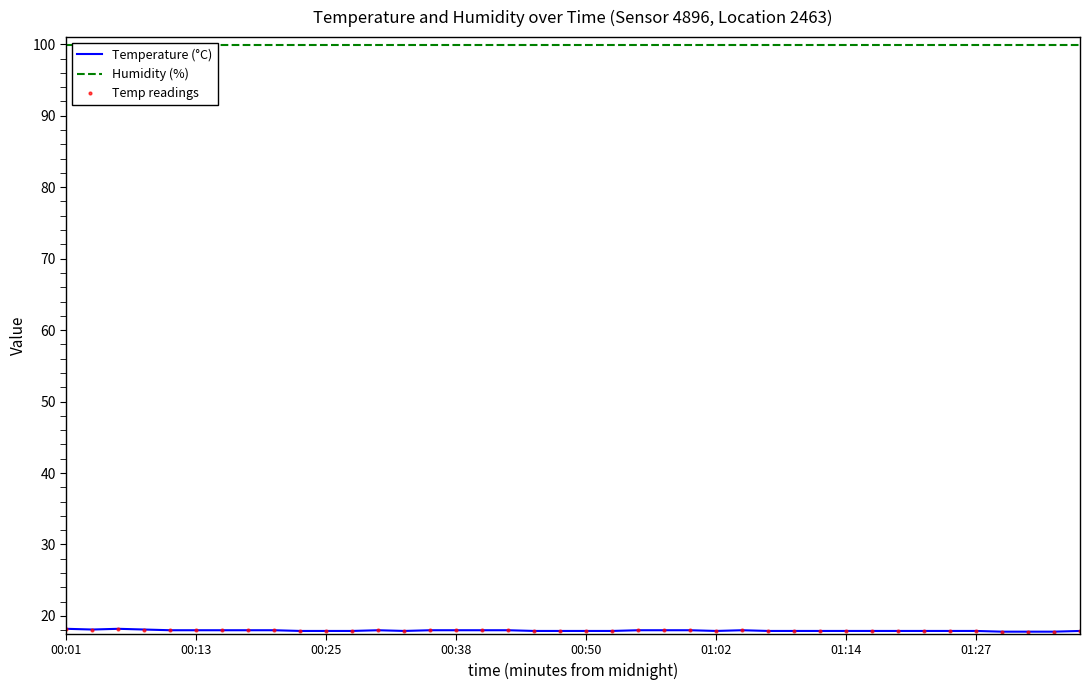

True or false: Humidity (%) and Temperature (°C) cross at least once.

False